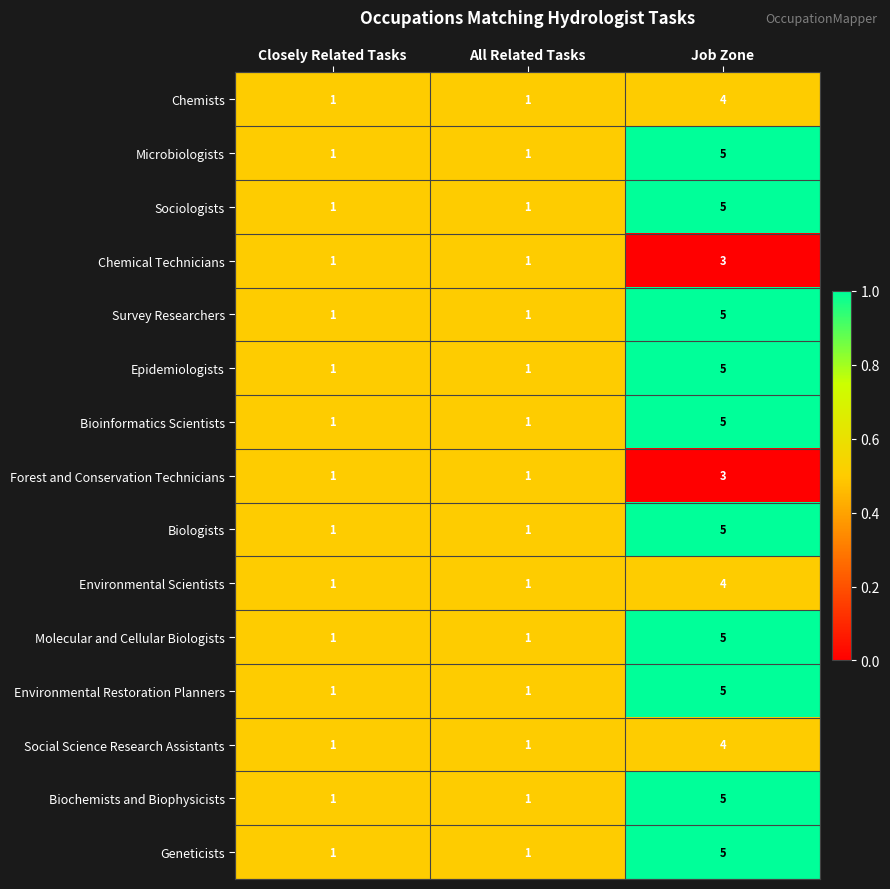

The Bioinformatics Scientists series shows 1 at All Related Tasks. True or false?

True